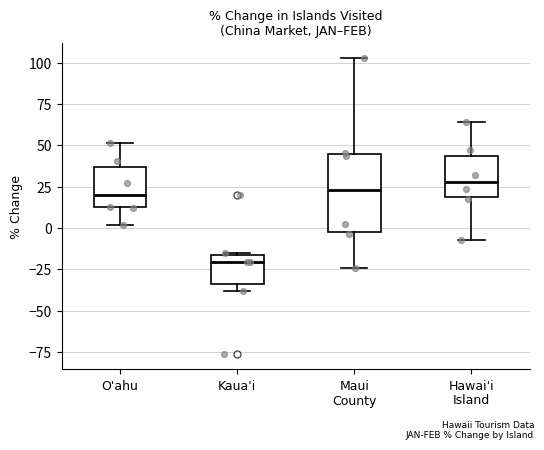

Reading left to right, transcribe this box plot: for each box, give where its median line is, the range the box spans, and where its two whiskers end, as read against the y-axis. The values are not printed on the chart, so give them approximately, as read against the axis.

O'ahu: median 20, box 15 to 35, whiskers 0 to 50
Kaua'i: median -20, box -35 to -15, whiskers -40 to -15
Maui County: median 25, box 0 to 45, whiskers -25 to 105
Hawai'i Island: median 30, box 20 to 45, whiskers -5 to 65